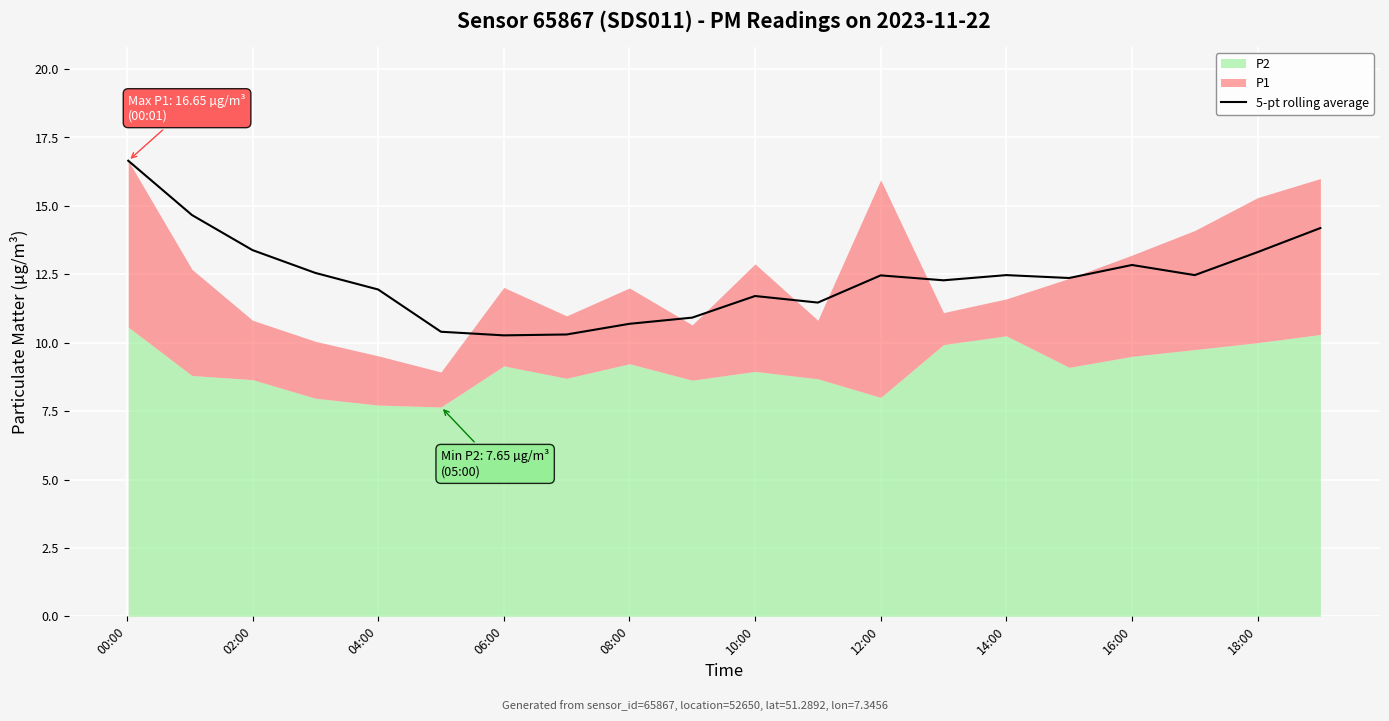

How many interior local valleys (lower than both neighbors) does the data have?

5